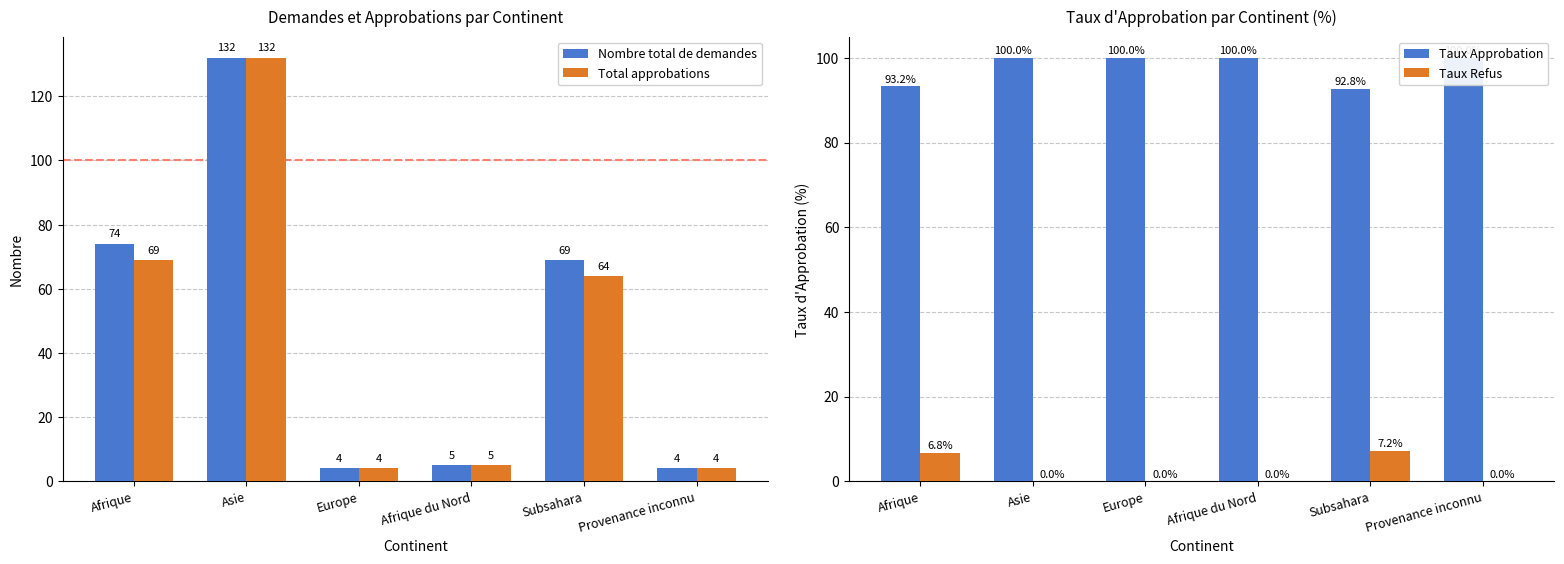

Between Subsahara and Afrique, which is larger?

Afrique